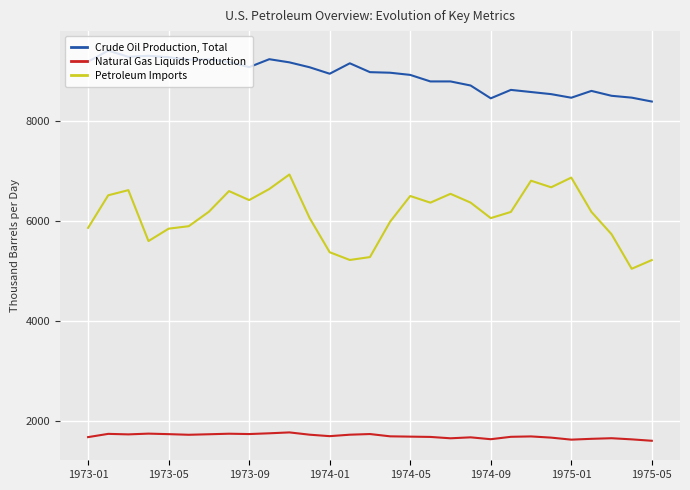

True or false: Petroleum Imports and Natural Gas Liquids Production cross at least once.

False